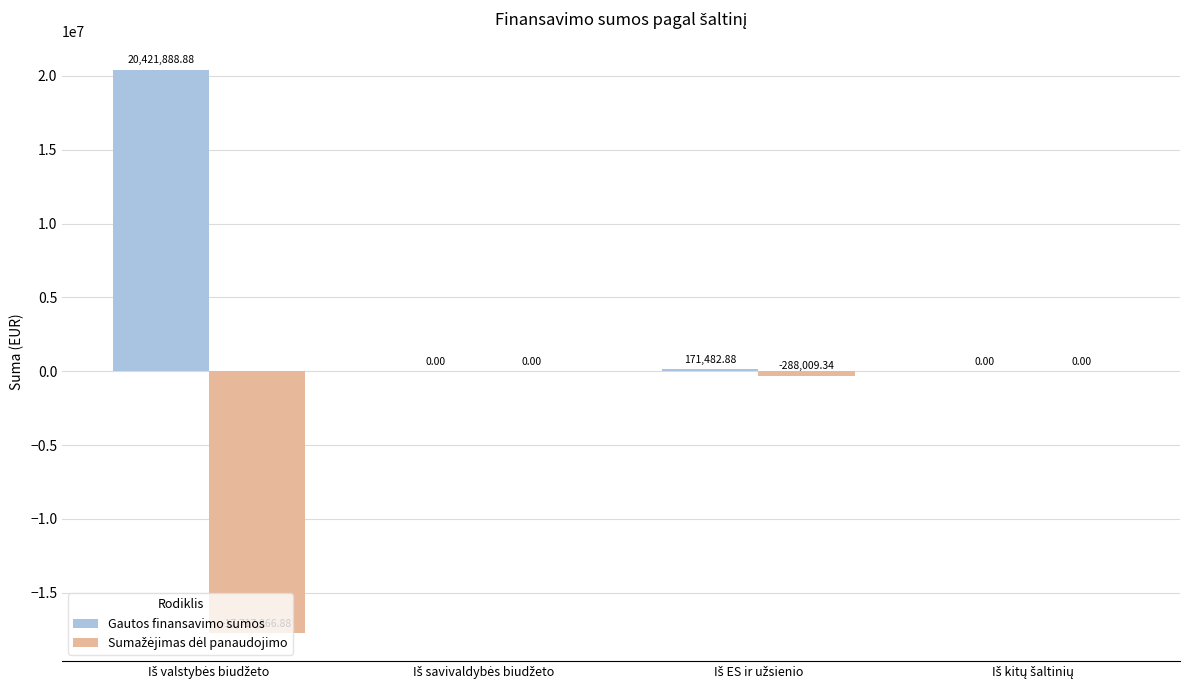

Count the number of categories in the chart.

4